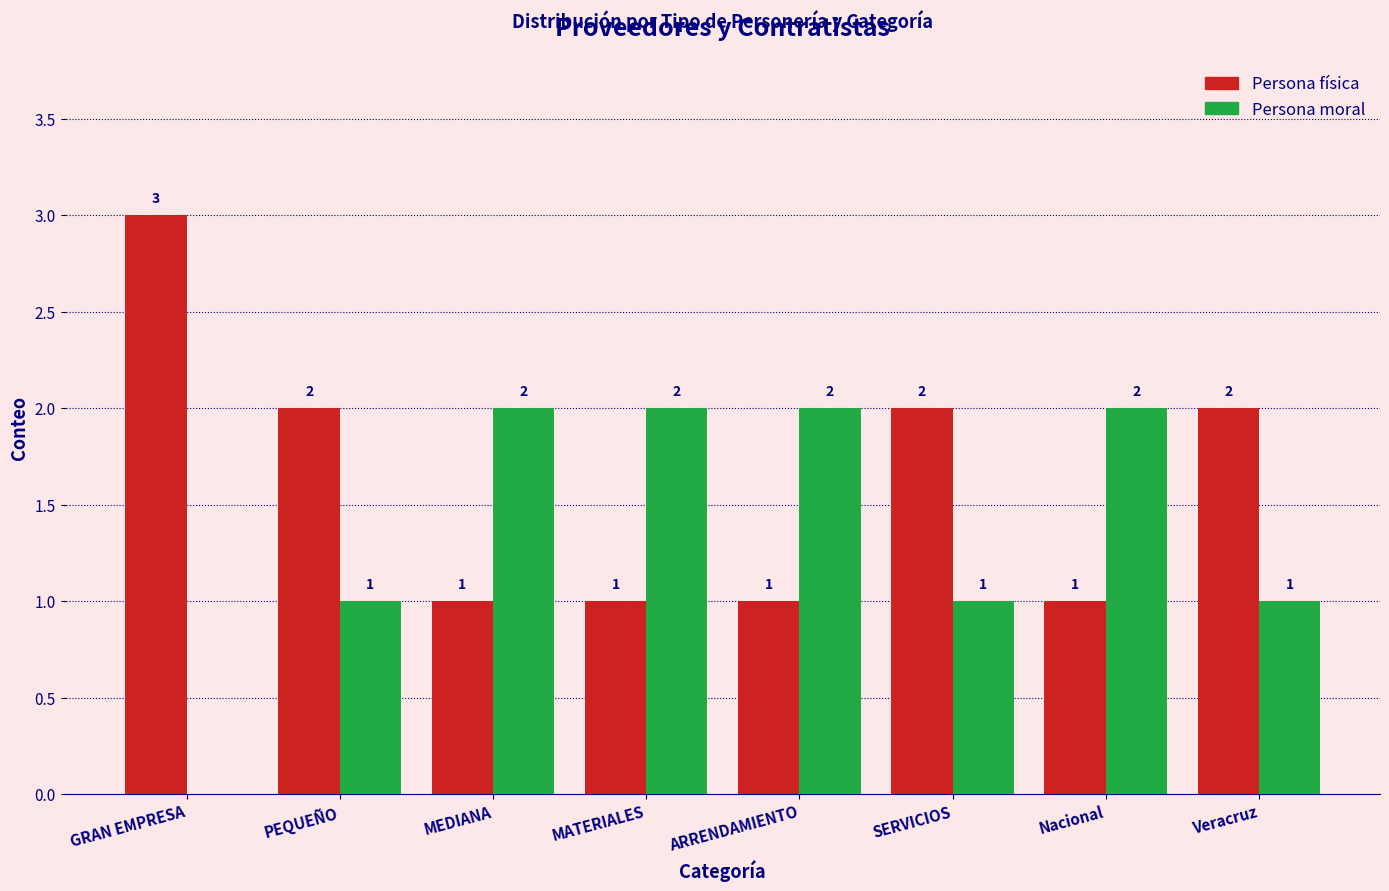

Reading left to right, list all the values displayed in this chart.

Persona física: GRAN EMPRESA=3	PEQUEÑO=2	MEDIANA=1	MATERIALES=1	ARRENDAMIENTO=1	SERVICIOS=2	Nacional=1	Veracruz=2
Persona moral: GRAN EMPRESA=0	PEQUEÑO=1	MEDIANA=2	MATERIALES=2	ARRENDAMIENTO=2	SERVICIOS=1	Nacional=2	Veracruz=1